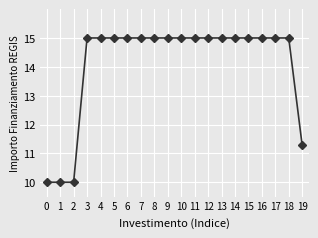

How many values are between 15 and 16?

16